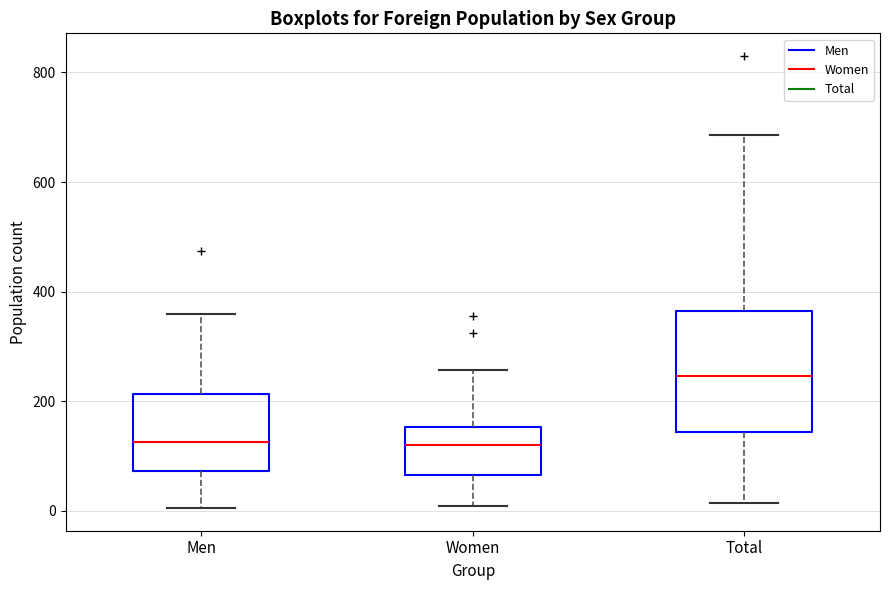

Comparing the boxes themselves (not the whiskers), which one is the tallest?

Total